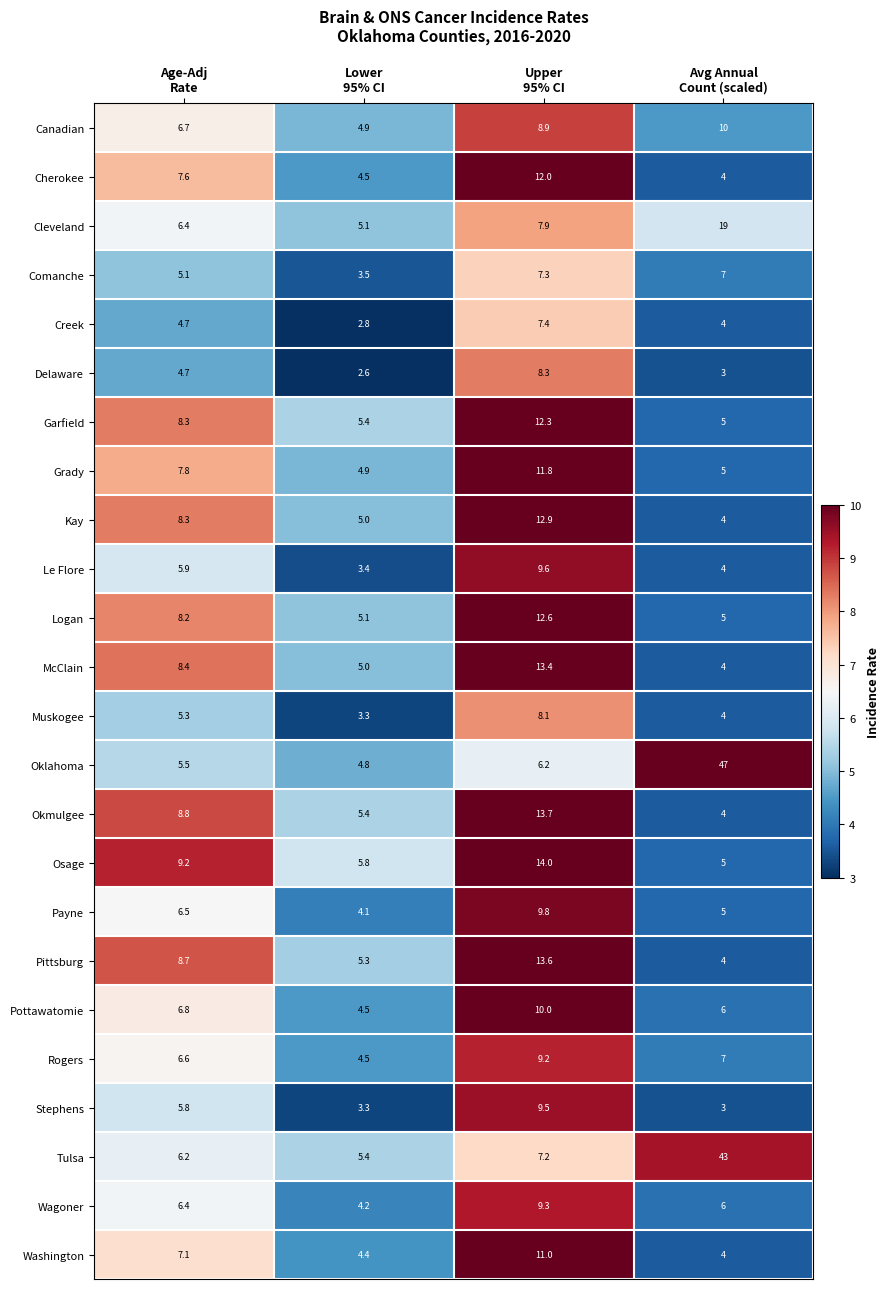

What is the average value of the Cleveland series?

9.6